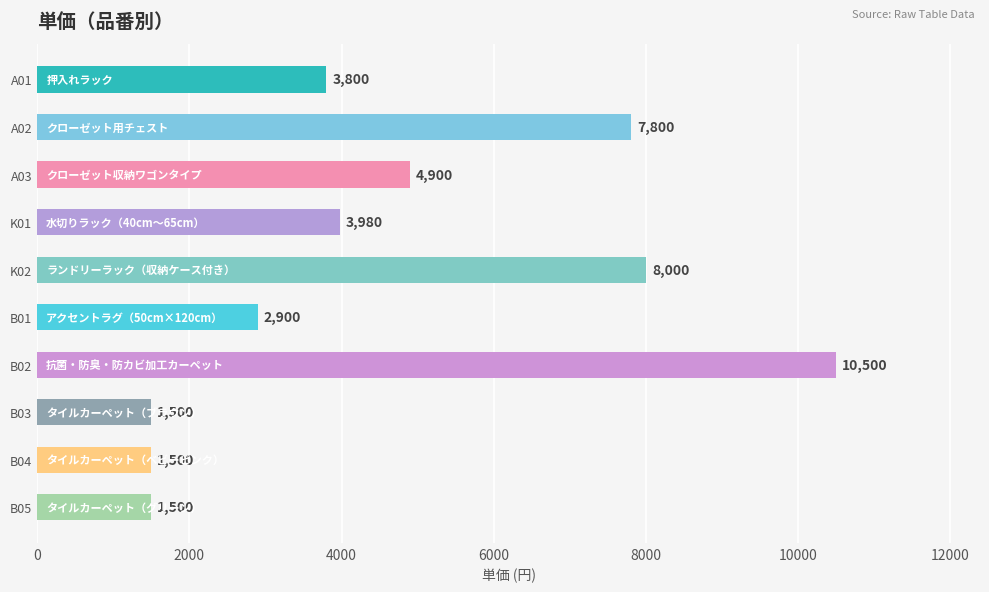

The chart shows a value of 3800 at A01. True or false?

True